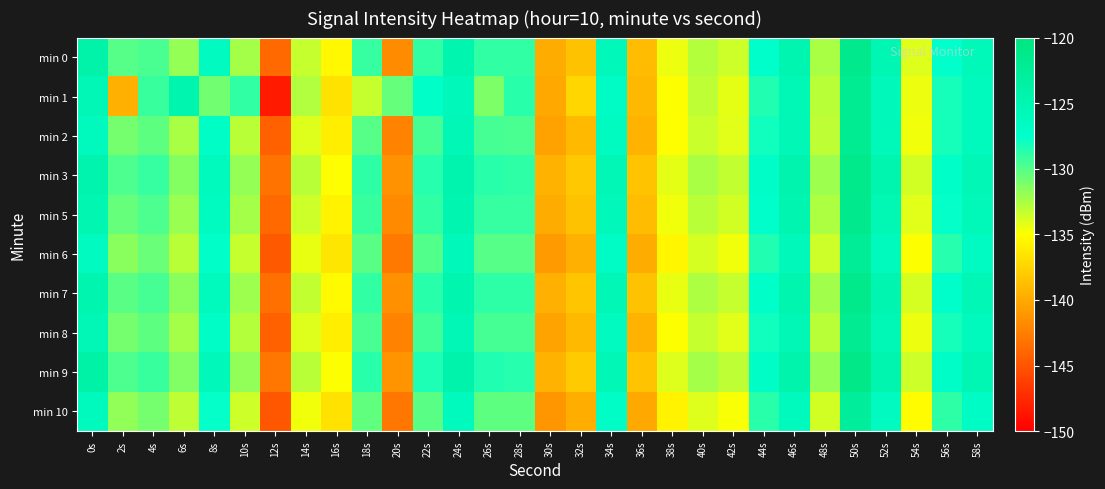

Between 2s and 50s, which is larger?

50s